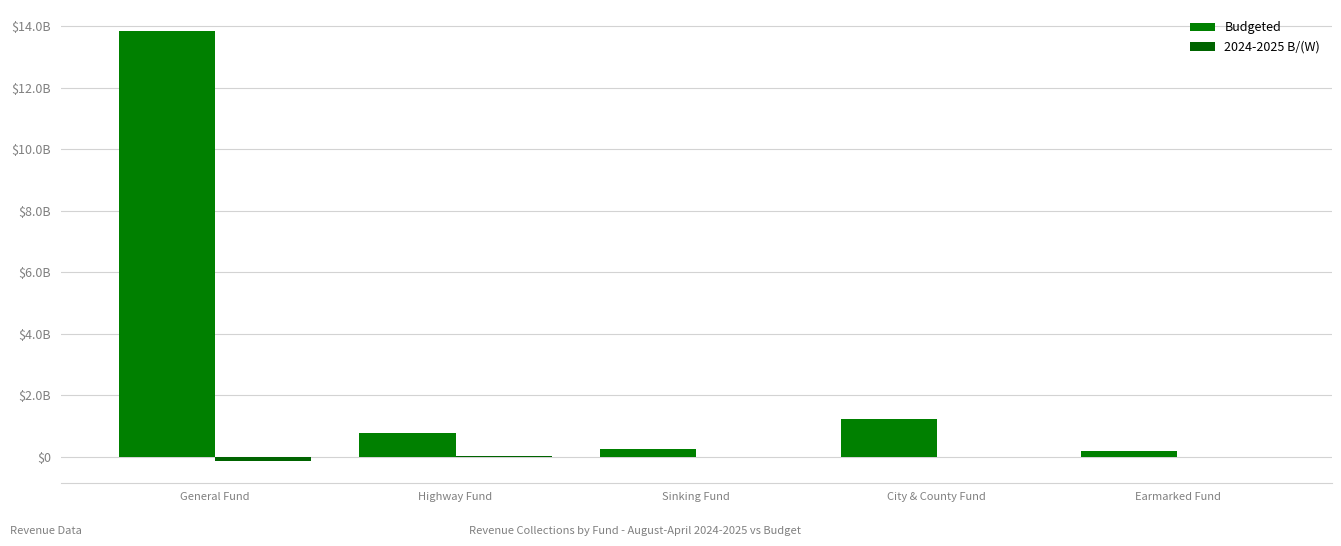

Reading right to left, extract all data points from this chart.

Budgeted: 177749000	1245506000	255590000	793094000	13831386000
2024-2025 B/(W): 0	-3818000	583000	16187000	-141041000